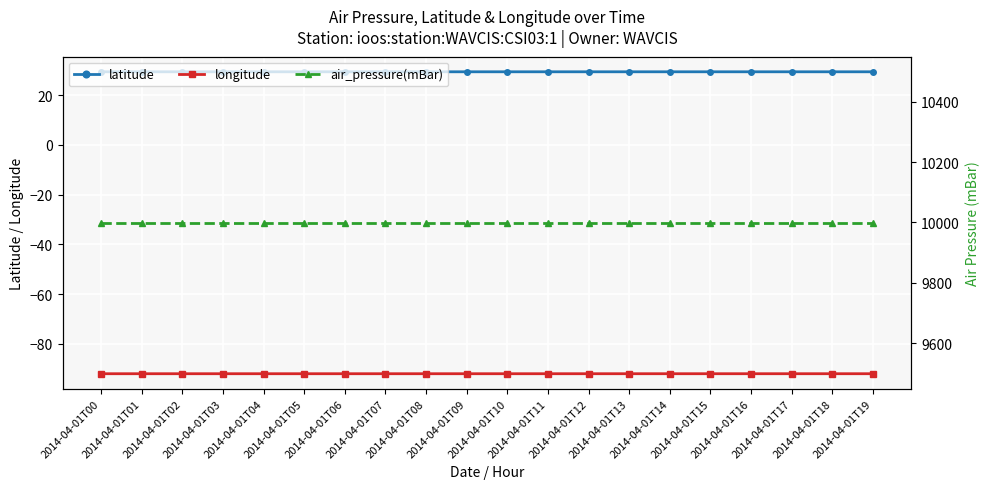

True or false: air_pressure(mBar) has a value of 9999.0 at 2014-04-01T19.

True